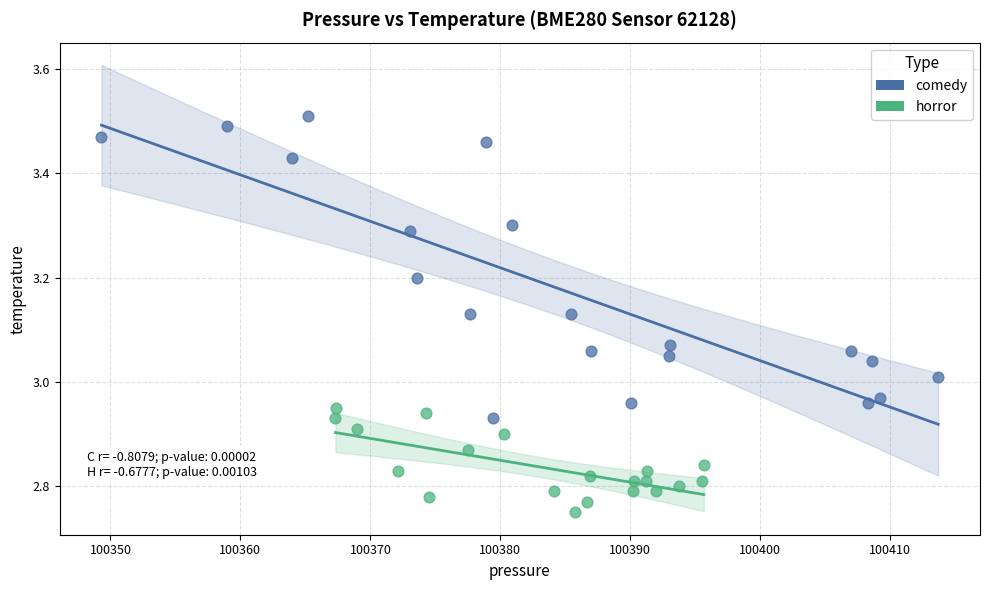

Which series reaches the minimum Y coordinate?

horror